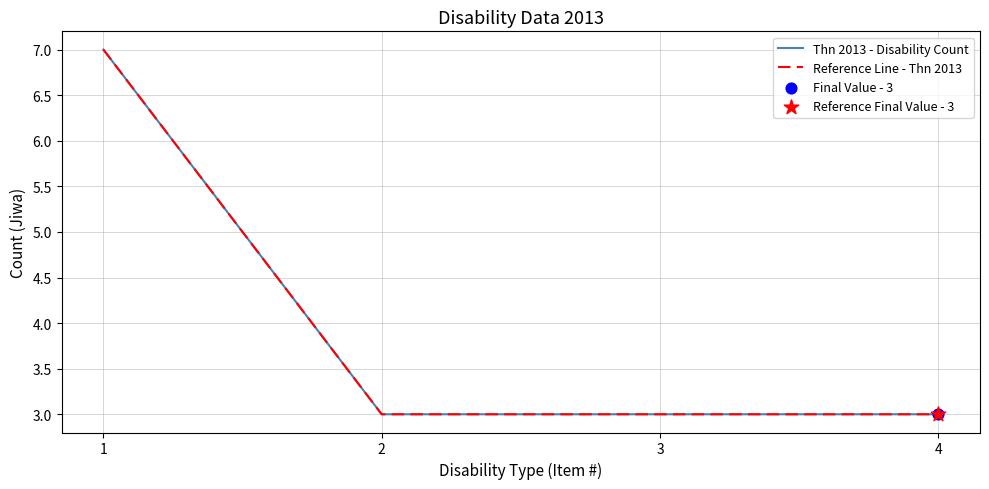

Is the value of Reference Line - Thn 2013 at 2 greater than the value of Thn 2013 - Disability Count at 2?

No